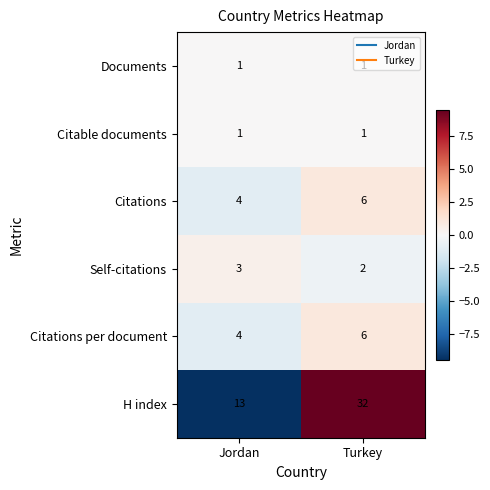

Which series has the largest total across all categories?

H index